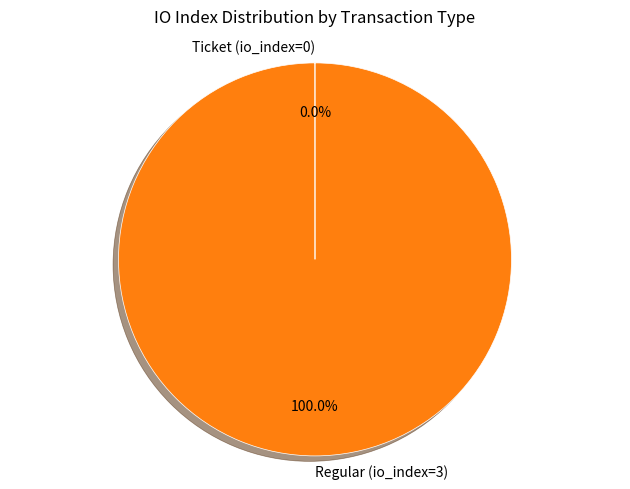

What is the largest slice in the pie chart?

Regular (io_index=3)